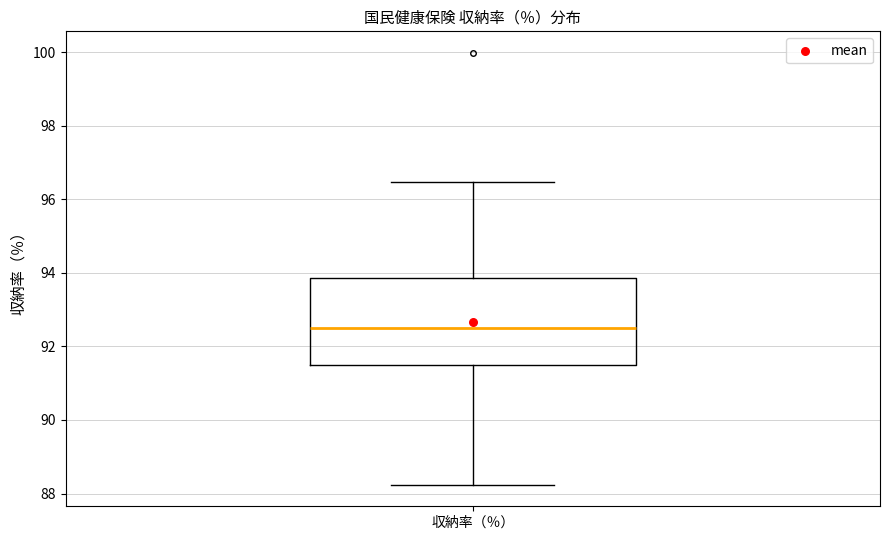

Where does the lower whisker of the box for 収納率（％） end on the y-axis? The values are not printed on the chart, so give them approximately, as read against the axis.

88.2